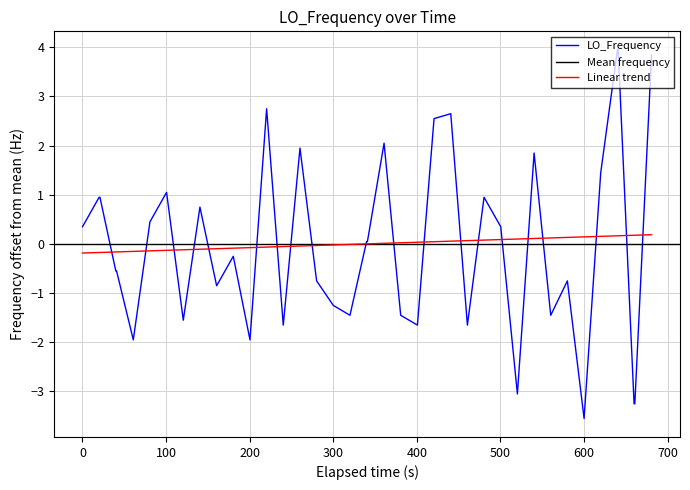

What is the maximum value for LO_Frequency?

3.9